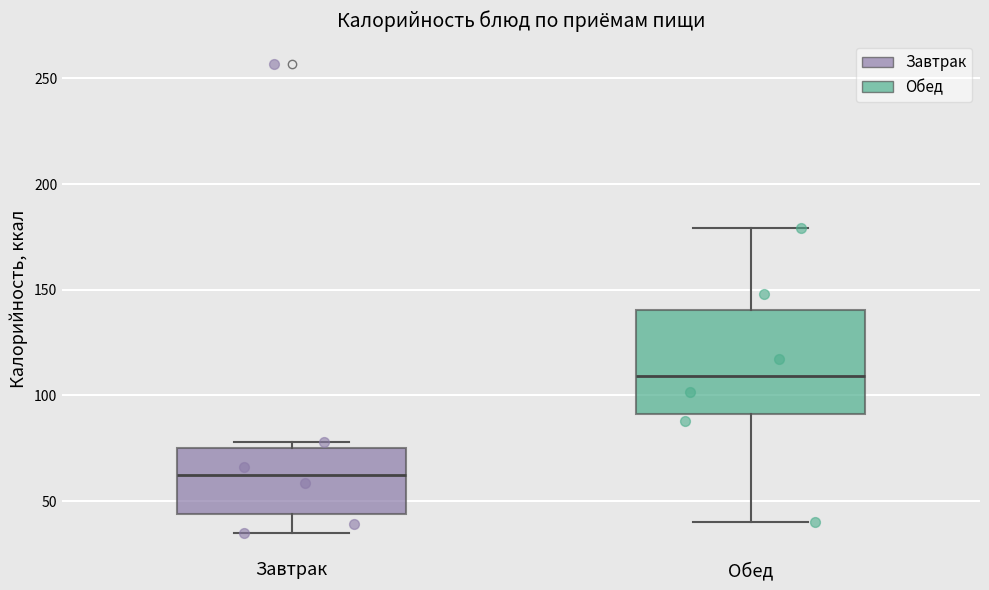

Where is the lower edge of the box for Обед on the y-axis? The values are not printed on the chart, so give them approximately, as read against the axis.

90